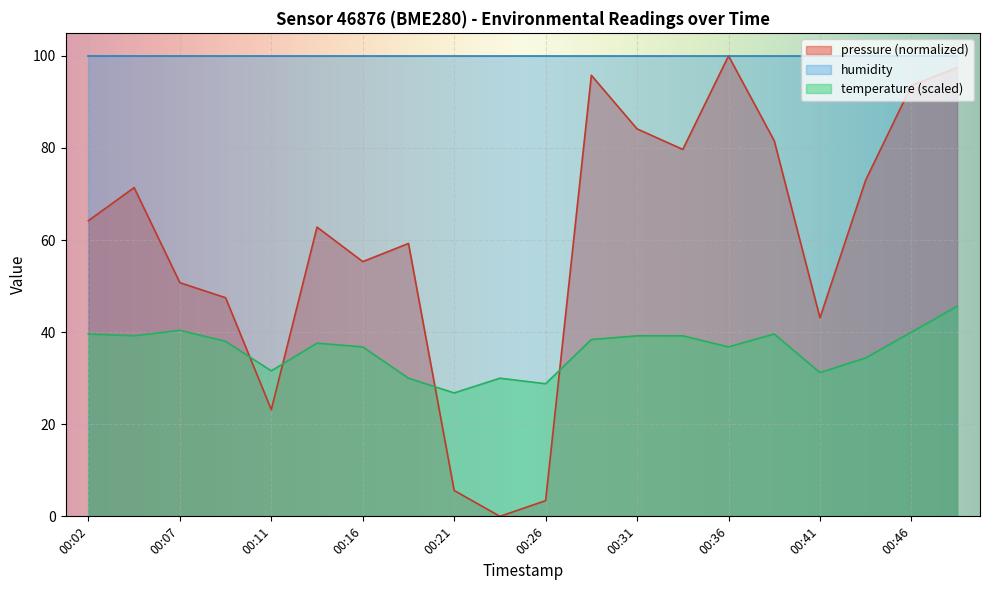

How many lines are shown in the chart?

3